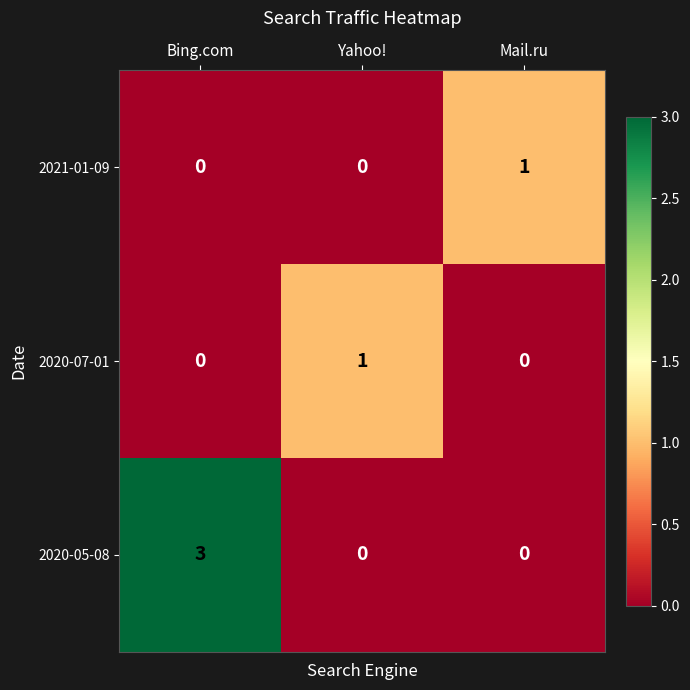

How many 2021-01-09 values are between 0 and 1?

3